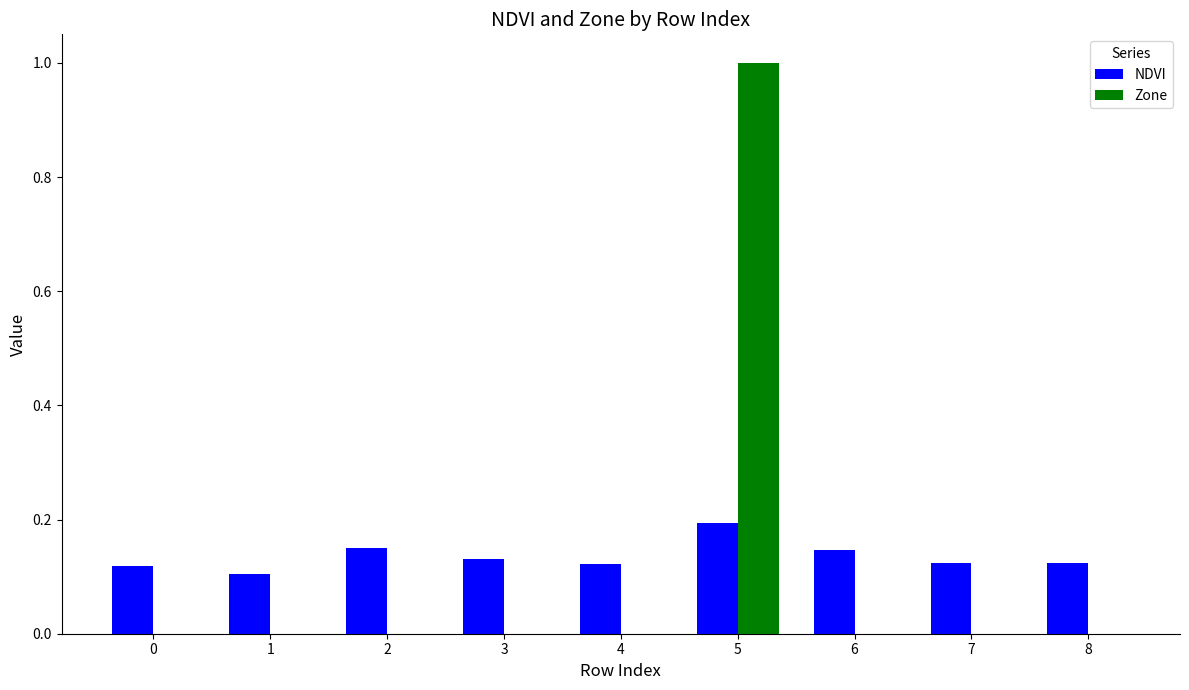

At which category is the sum across all series the highest?

5